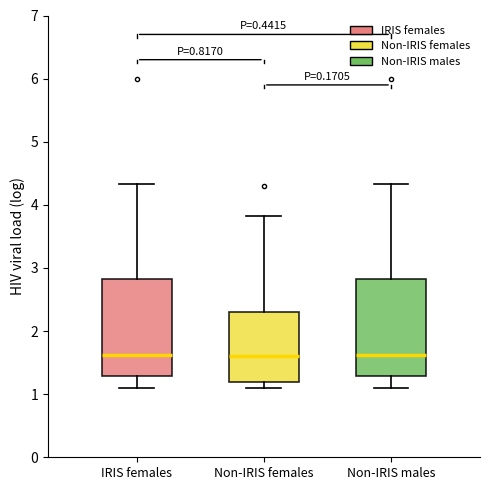

Reading left to right, transcribe this box plot: for each box, give where its median line is, the range the box spans, and where its two whiskers end, as read against the y-axis. The values are not printed on the chart, so give them approximately, as read against the axis.

IRIS females: median 1.6, box 1.3 to 2.8, whiskers 1.1 to 4.3
Non-IRIS females: median 1.6, box 1.2 to 2.3, whiskers 1.1 to 3.8
Non-IRIS males: median 1.6, box 1.3 to 2.8, whiskers 1.1 to 4.3